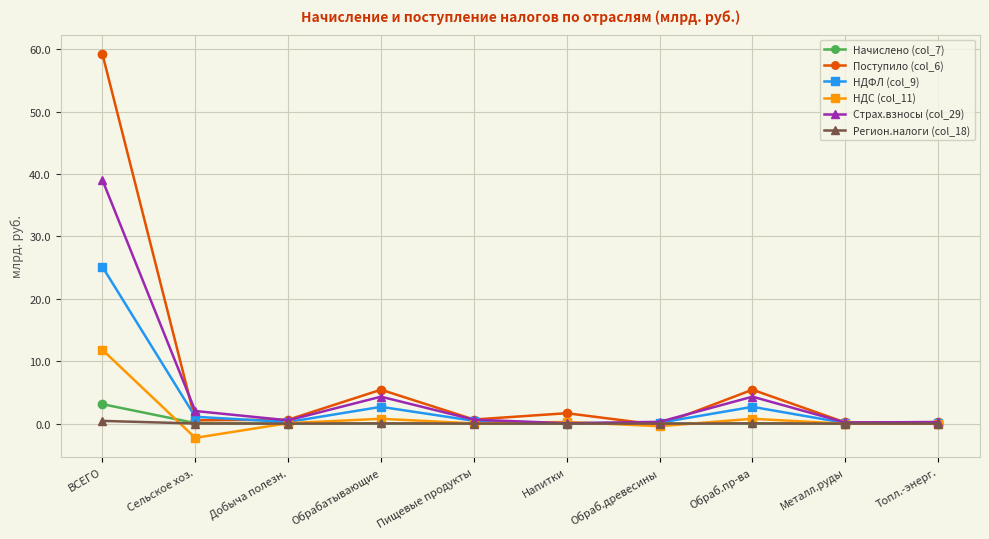

List the series in order of their peak value, lowest first.

Регион.налоги (col_18), Начислено (col_7), НДС (col_11), НДФЛ (col_9), Страх.взносы (col_29), Поступило (col_6)